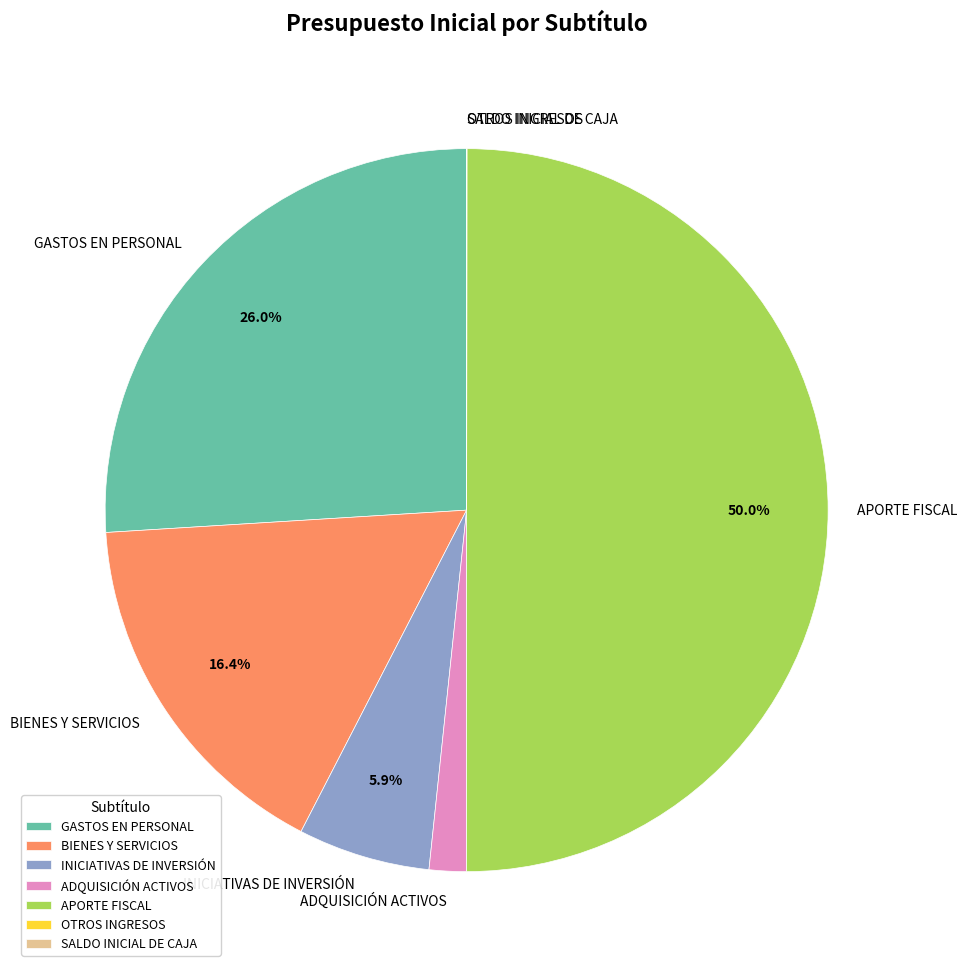

Between ADQUISICIÓN ACTIVOS and INICIATIVAS DE INVERSIÓN, which is larger?

INICIATIVAS DE INVERSIÓN